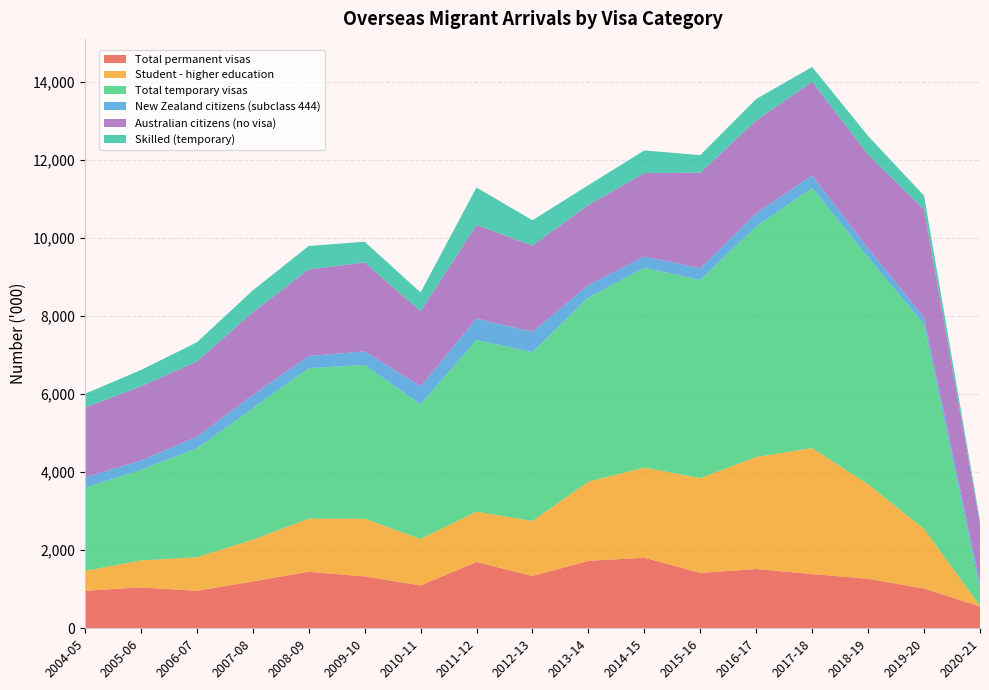

Reading right to left, what are all the values shown in this chart?

Total permanent visas: 2020-21=560	2019-20=1020	2018-19=1270	2017-18=1390	2016-17=1520	2015-16=1420	2014-15=1810	2013-14=1730	2012-13=1340	2011-12=1700	2010-11=1100	2009-10=1330	2008-09=1450	2007-08=1200	2006-07=960	2005-06=1050	2004-05=960
Student - higher education: 2020-21=10	2019-20=1530	2018-19=2420	2017-18=3230	2016-17=2870	2015-16=2430	2014-15=2310	2013-14=2030	2012-13=1410	2011-12=1290	2010-11=1190	2009-10=1480	2008-09=1360	2007-08=1070	2006-07=860	2005-06=690	2004-05=510
Total temporary visas: 2020-21=430	2019-20=5240	2018-19=5820	2017-18=6670	2016-17=5910	2015-16=5080	2014-15=5120	2013-14=4720	2012-13=4330	2011-12=4400	2010-11=3450	2009-10=3940	2008-09=3860	2007-08=3370	2006-07=2790	2005-06=2320	2004-05=2130
New Zealand citizens (subclass 444): 2020-21=140	2019-20=180	2018-19=230	2017-18=320	2016-17=340	2015-16=300	2014-15=290	2013-14=320	2012-13=520	2011-12=550	2010-11=460	2009-10=350	2008-09=310	2007-08=340	2006-07=300	2005-06=240	2004-05=270
Australian citizens (no visa): 2020-21=1550	2019-20=2770	2018-19=2400	2017-18=2400	2016-17=2380	2015-16=2450	2014-15=2140	2013-14=2050	2012-13=2210	2011-12=2400	2010-11=1930	2009-10=2280	2008-09=2220	2007-08=2120	2006-07=1930	2005-06=1900	2004-05=1790
Skilled (temporary): 2020-21=60	2019-20=350	2018-19=480	2017-18=380	2016-17=550	2015-16=450	2014-15=580	2013-14=510	2012-13=650	2011-12=960	2010-11=480	2009-10=530	2008-09=600	2007-08=560	2006-07=490	2005-06=420	2004-05=350